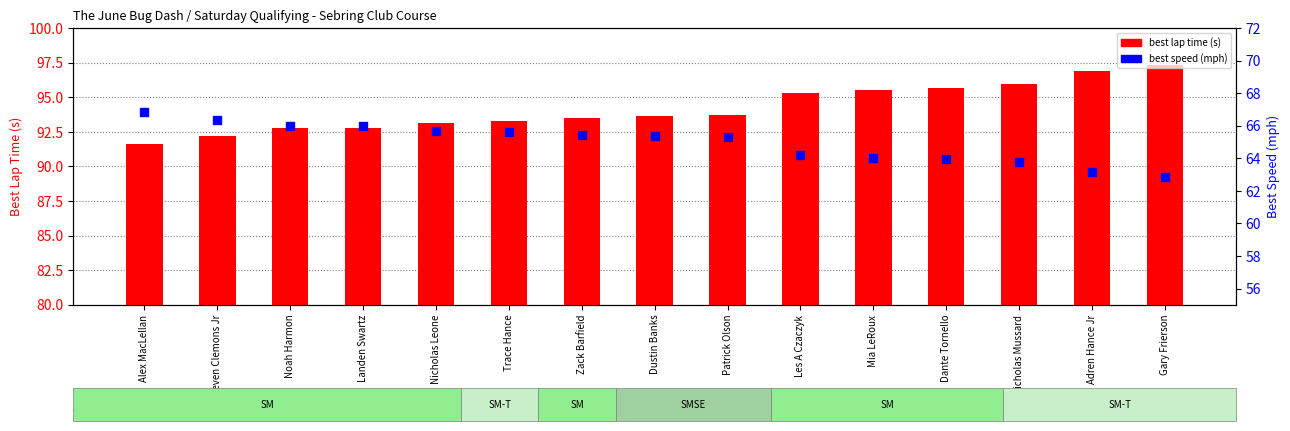

What are all the series names shown in the legend?

best lap time (s), best speed (mph)